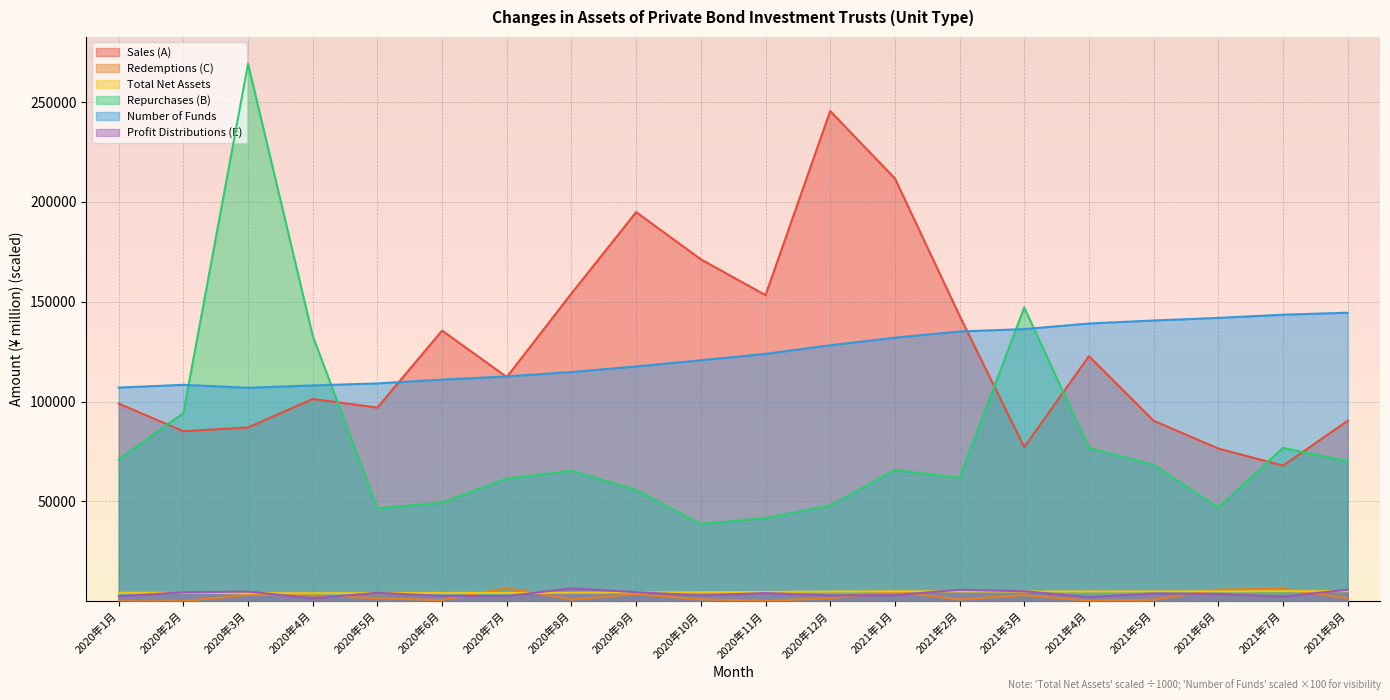

What is the spread (max minus min) of values at 2021年7月?

141110.0